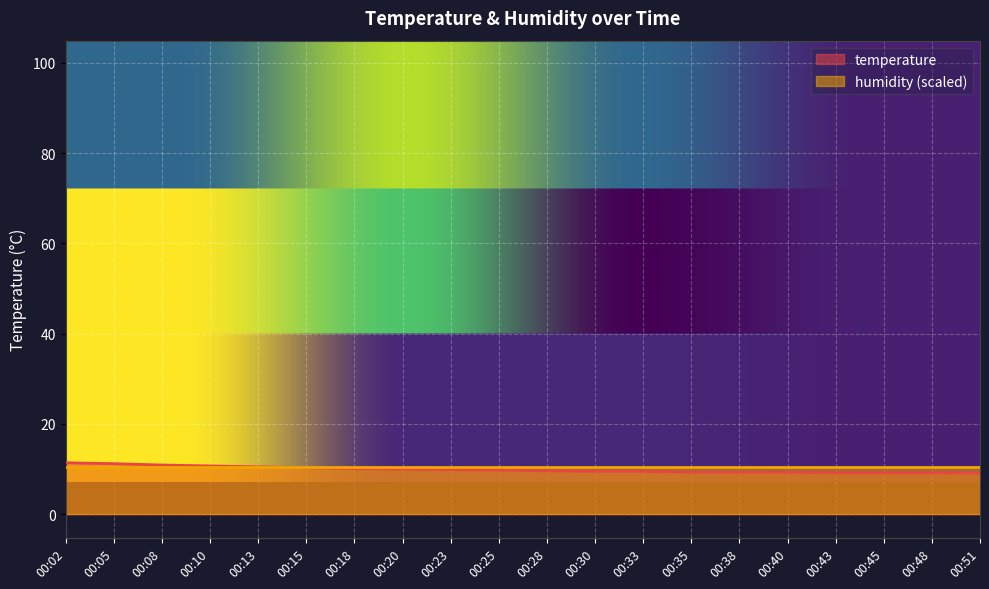

At which category does the chart reach its minimum across all series?

00:51